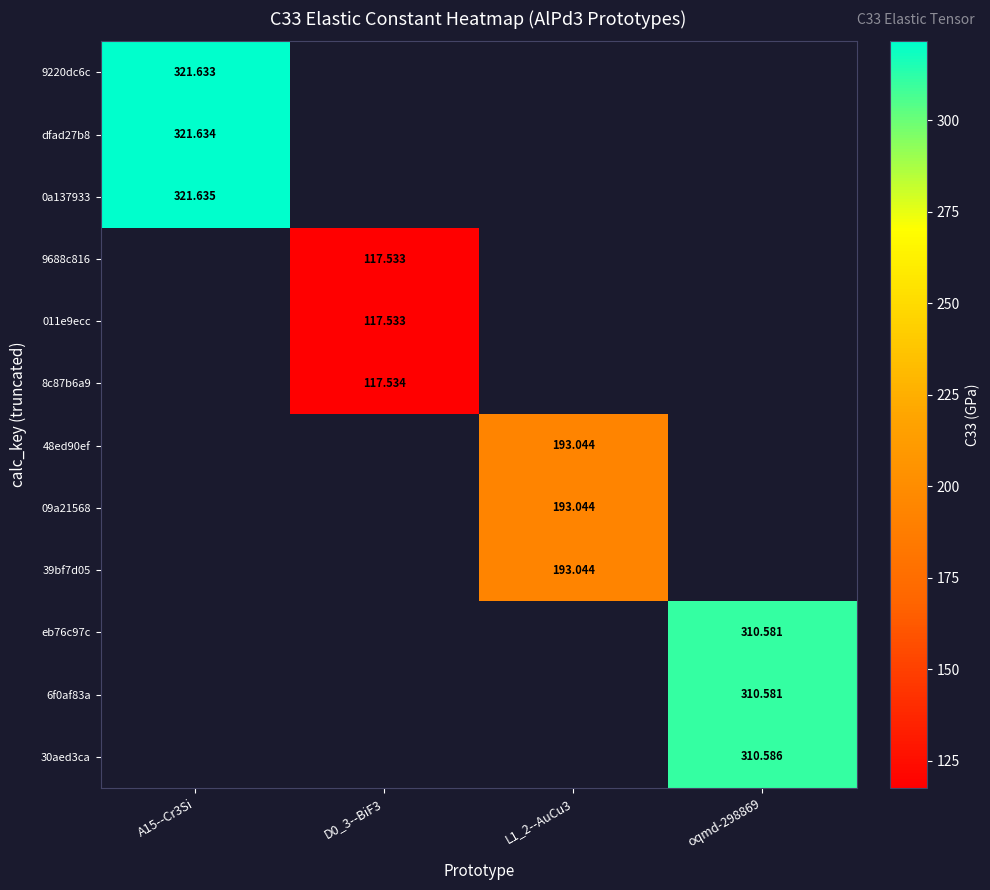

What is the highest value of the 9220dc6c series?

321.6